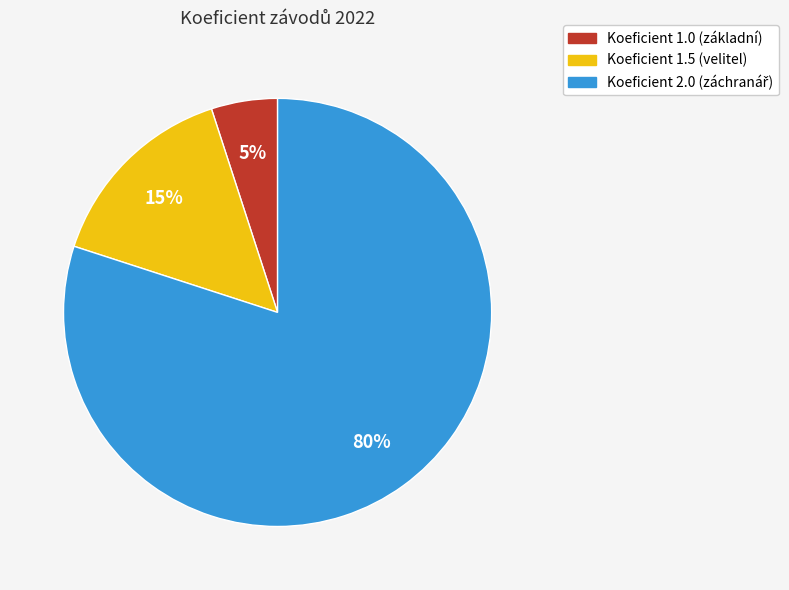

To the nearest percent, what is the average slice percentage?

33%